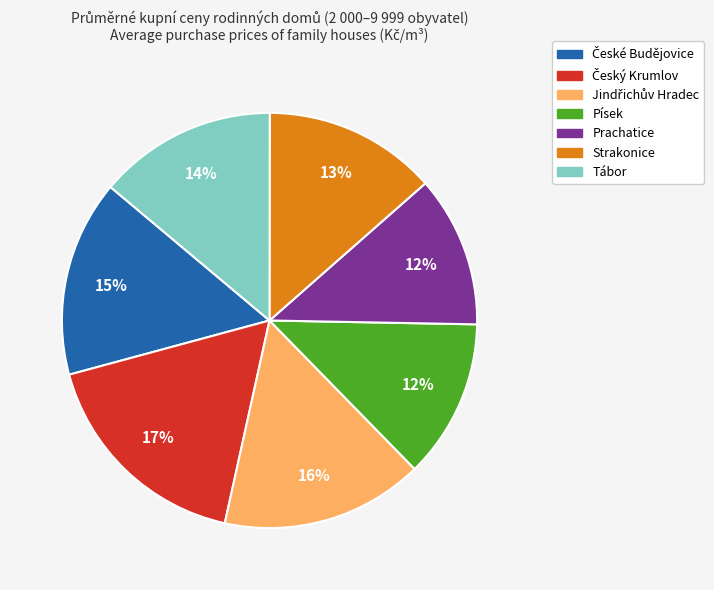

True or false: Strakonice accounts for 4% of the total.

False